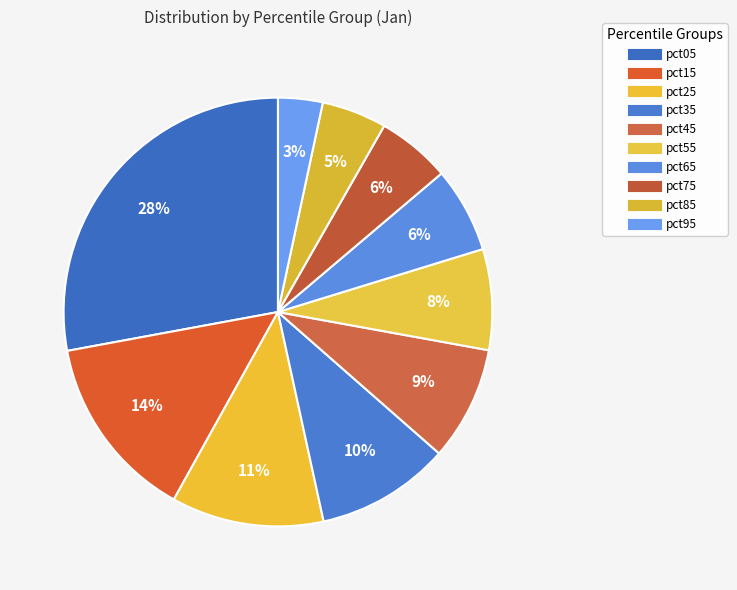

Is it true that pct55 is 1% of the pie?

False